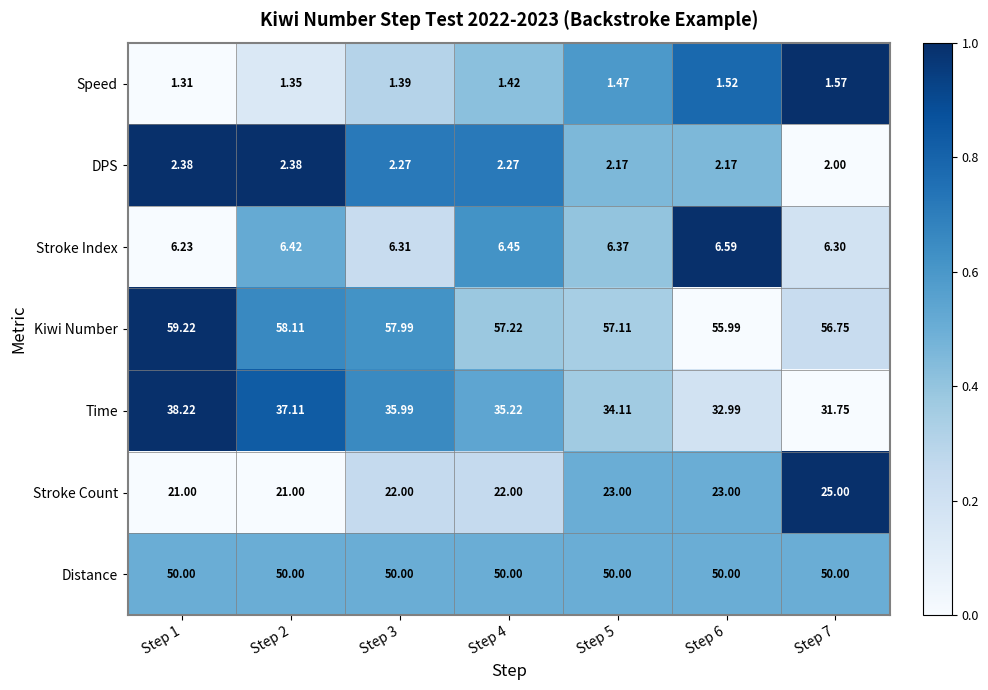

Between Step 2 and Step 4, which series saw the biggest shift?

Time